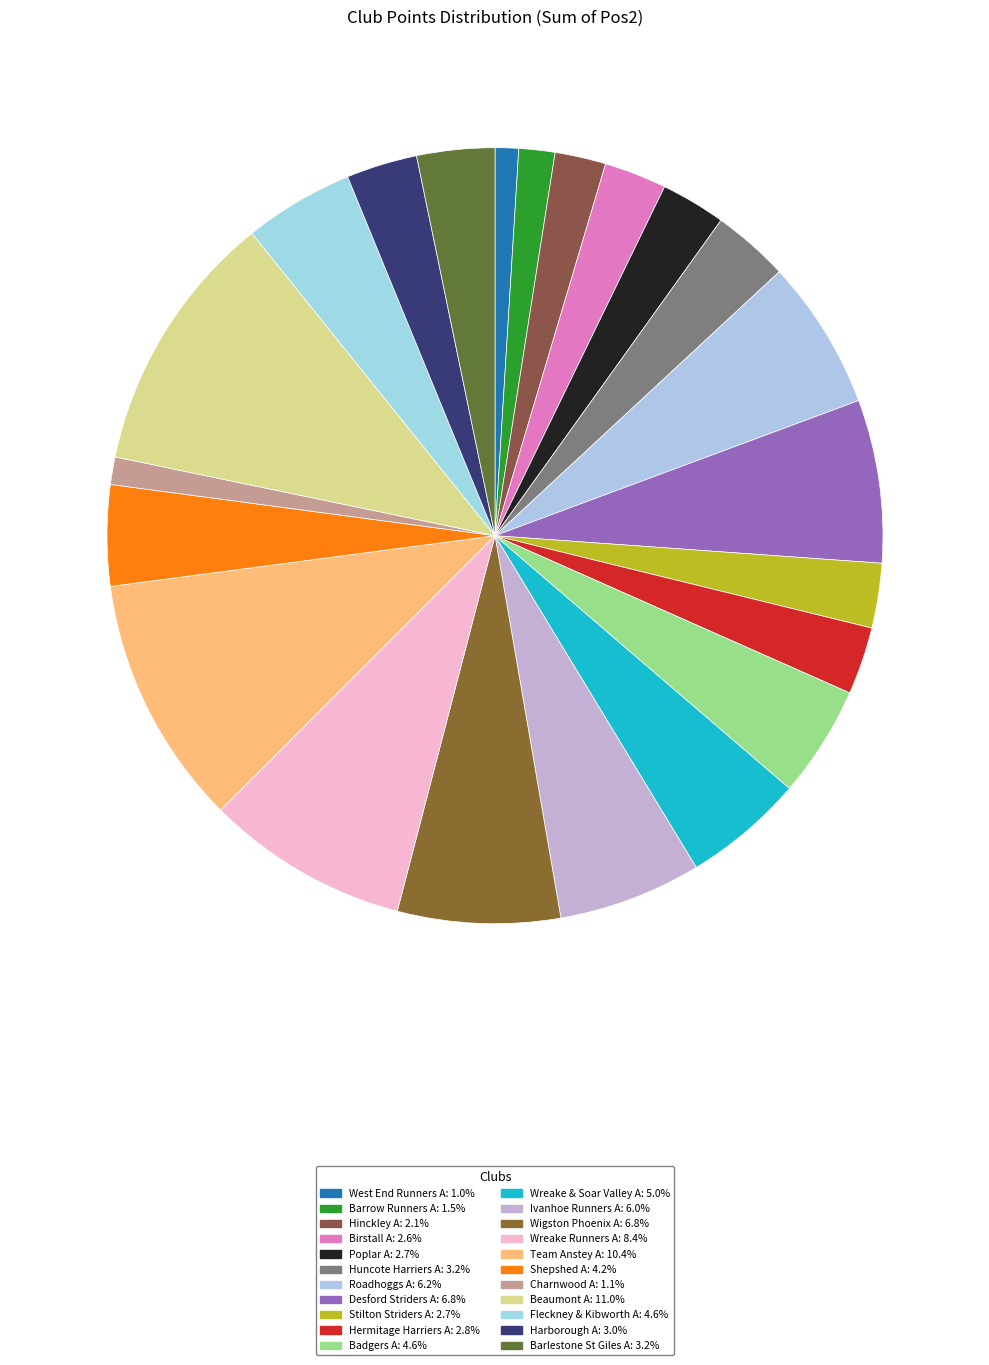

How many segments does this pie chart have?

22